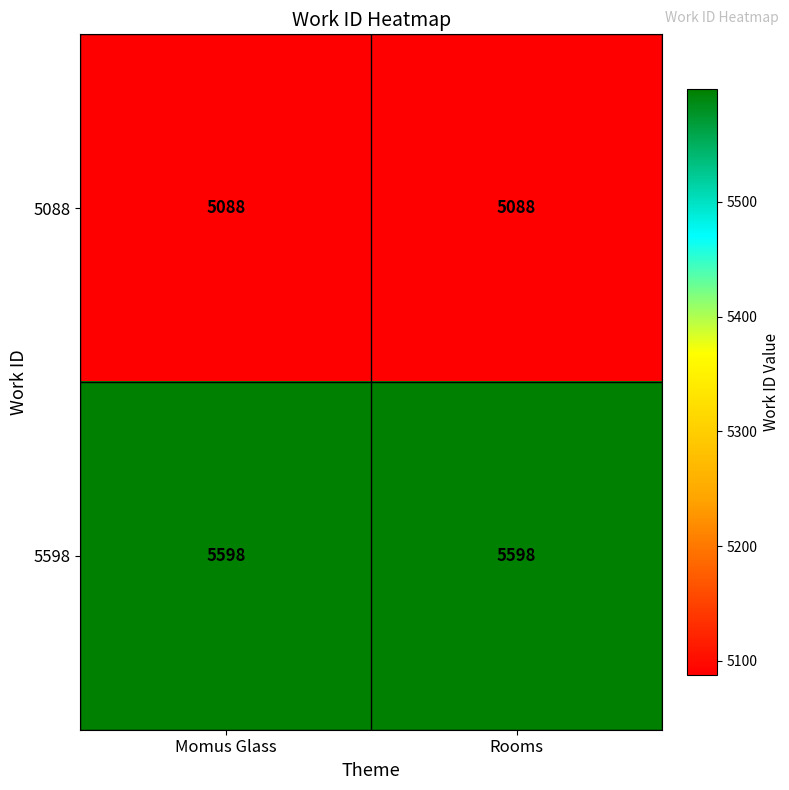

Reading left to right, list all the values displayed in this chart.

5088: Momus Glass=5088	Rooms=5088
5598: Momus Glass=5598	Rooms=5598